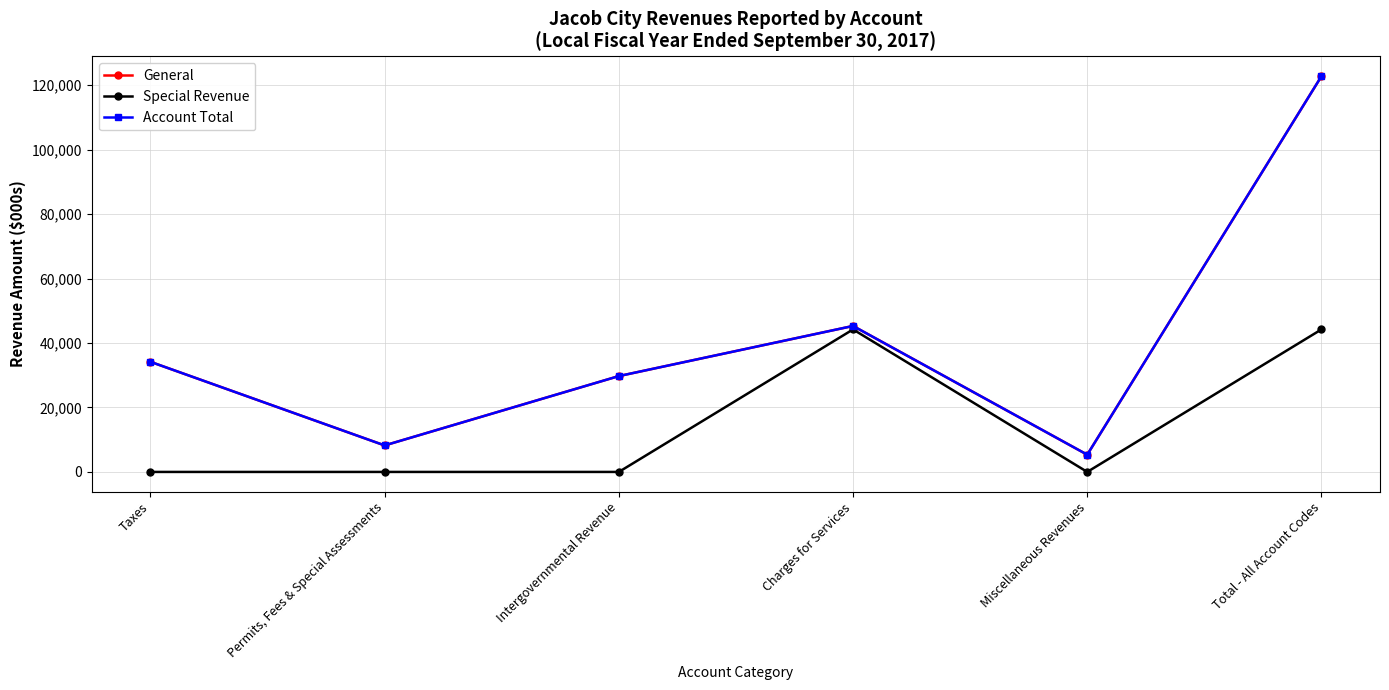

True or false: Special Revenue and General cross at least once.

False